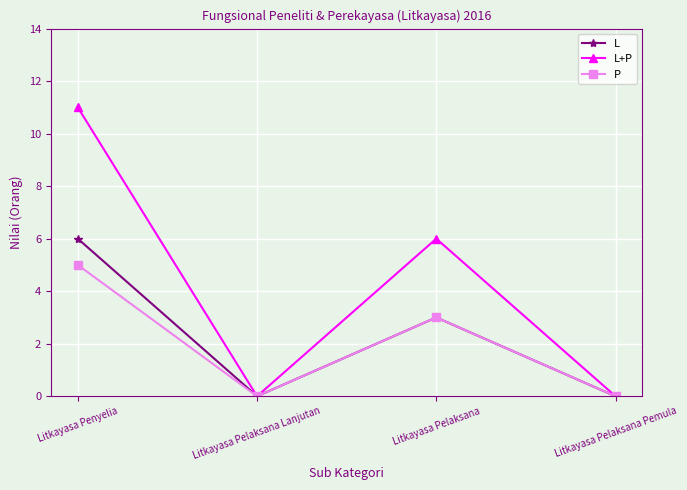

At which label does L reach its peak?

Litkayasa Penyelia